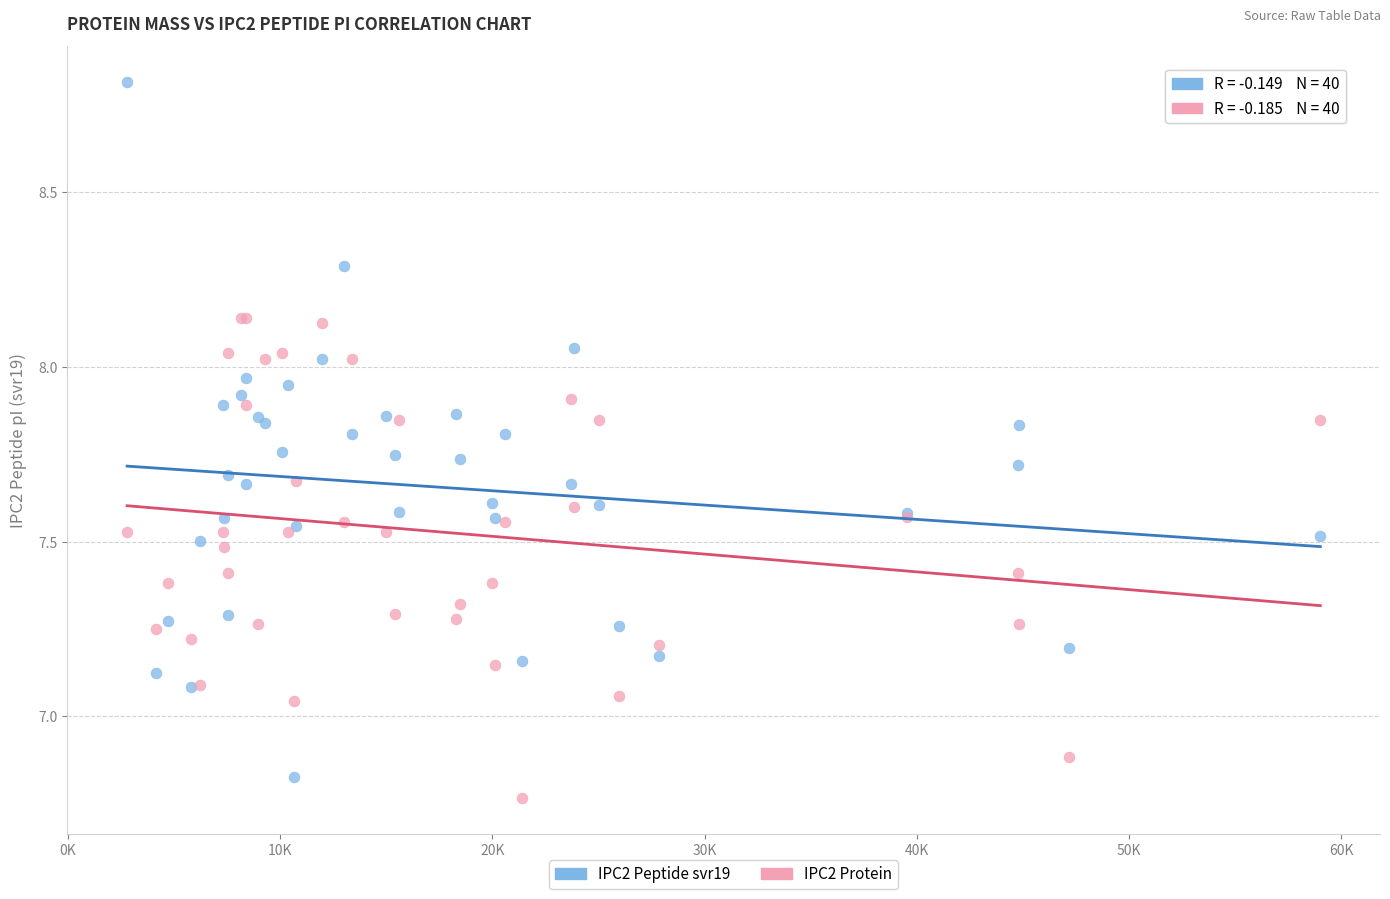

What are all the series names shown in the legend?

IPC2 Peptide svr19, IPC2 Protein